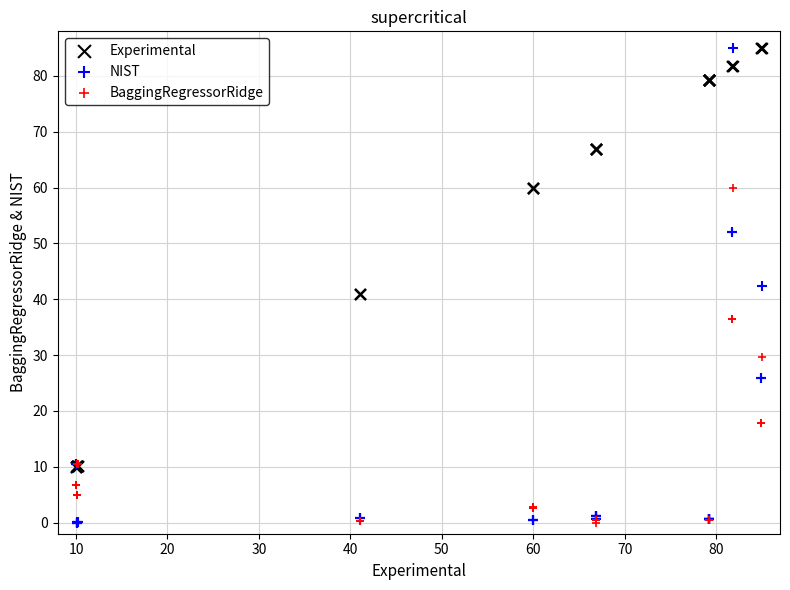

Which series has the largest Y range (max minus min)?

NIST